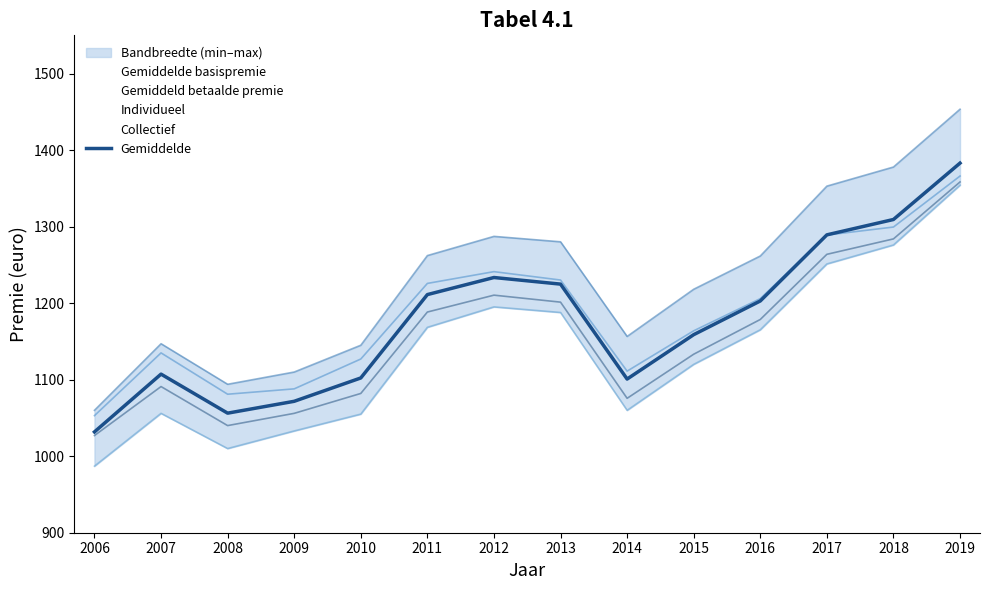

The value at 2015 is 769.5. True or false?

False